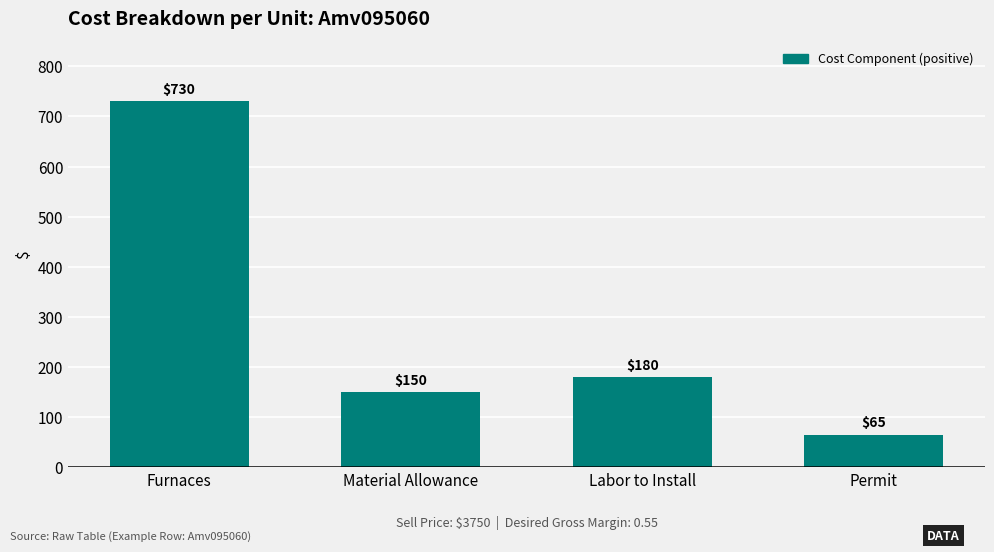

What is the difference between the second highest and minimum values?

115